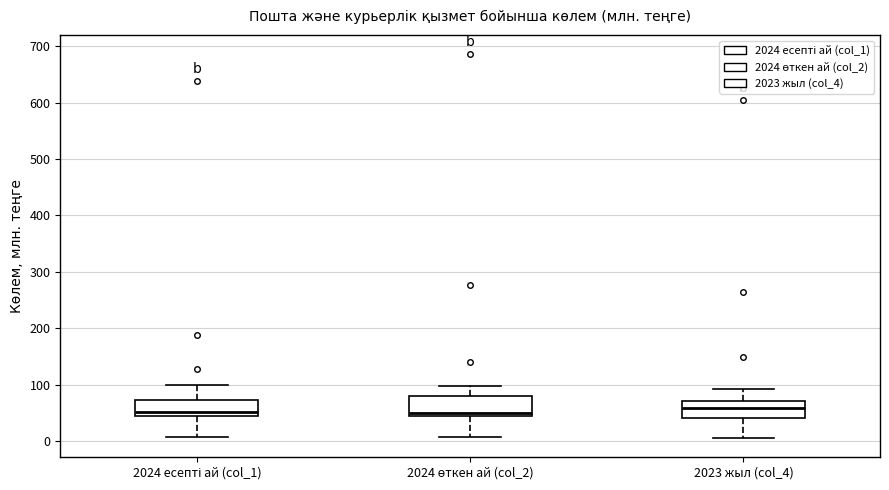

Where does the median line of the box for 2023 жыл (col_4) sit on the y-axis? The values are not printed on the chart, so give them approximately, as read against the axis.

60